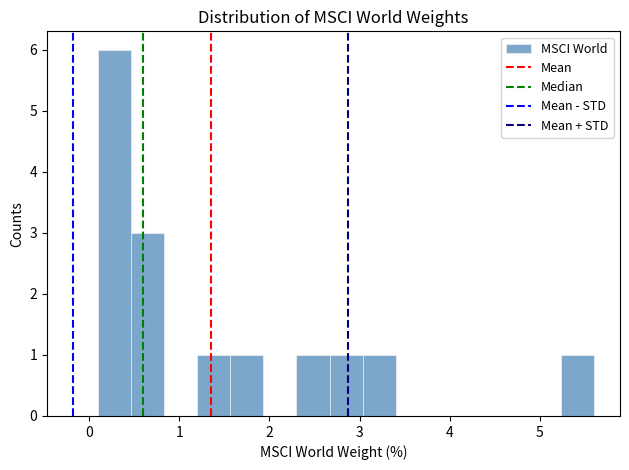

Around what value on the x-axis is the tallest bar? Give the approximate position of its centre, as read against the axis.

0.3